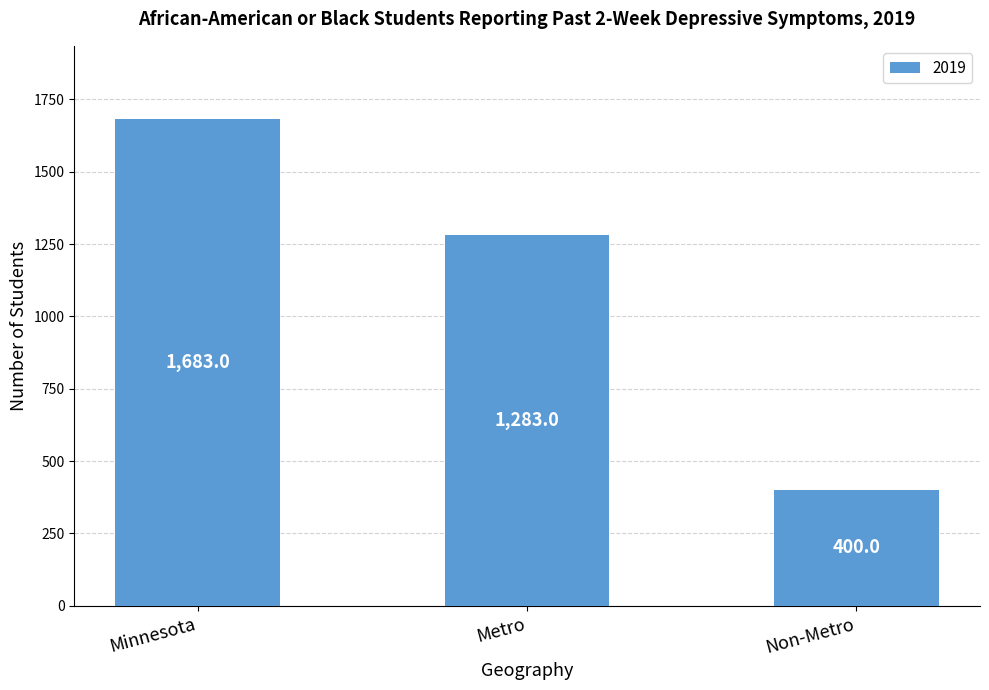

What position from the right is Non-Metro?

1